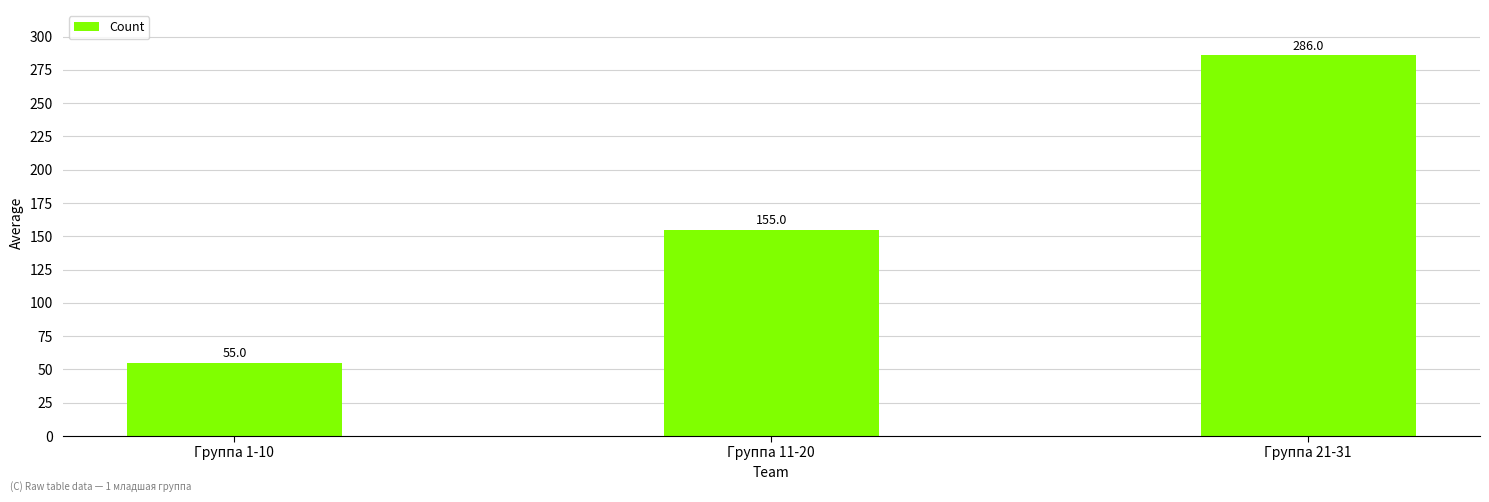

What is the label of the 1st bar from the left?

Группа 1-10